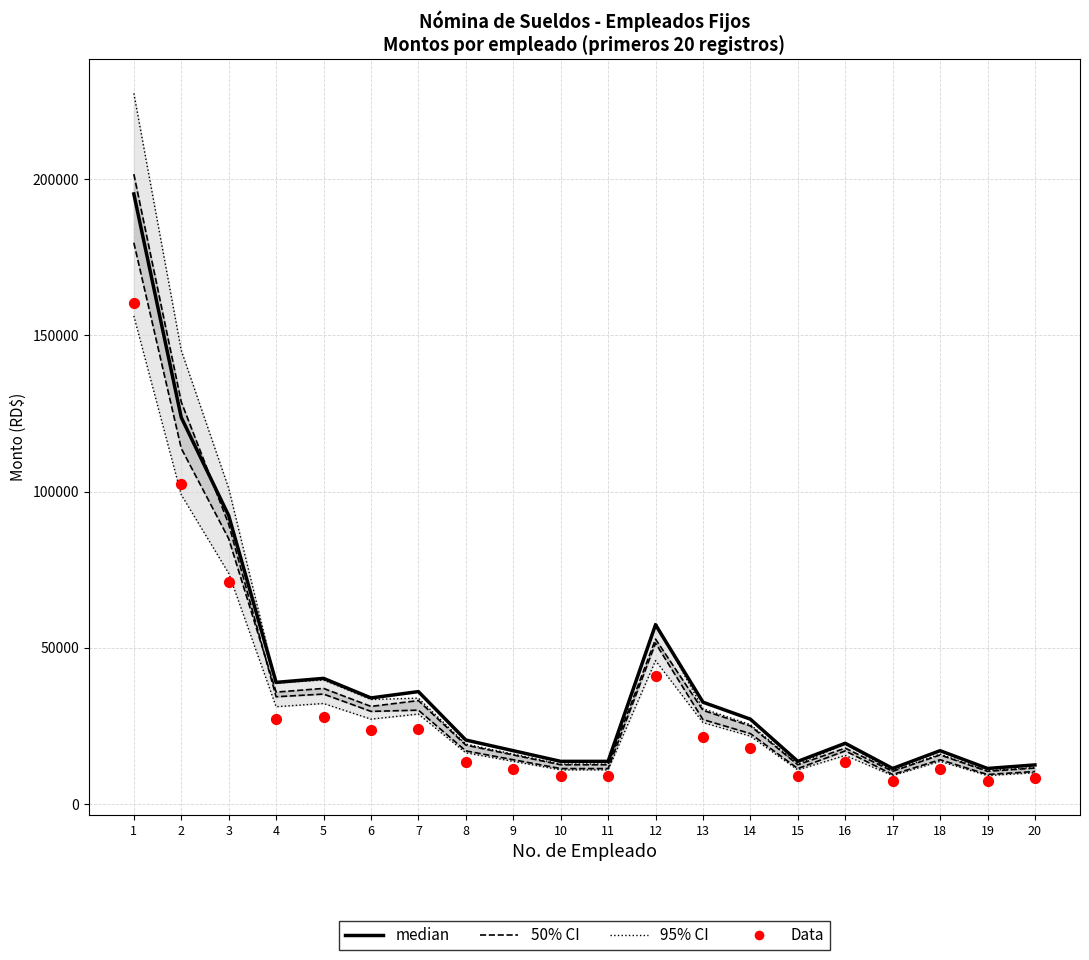

What is the total value across all series at 11?

46742.5